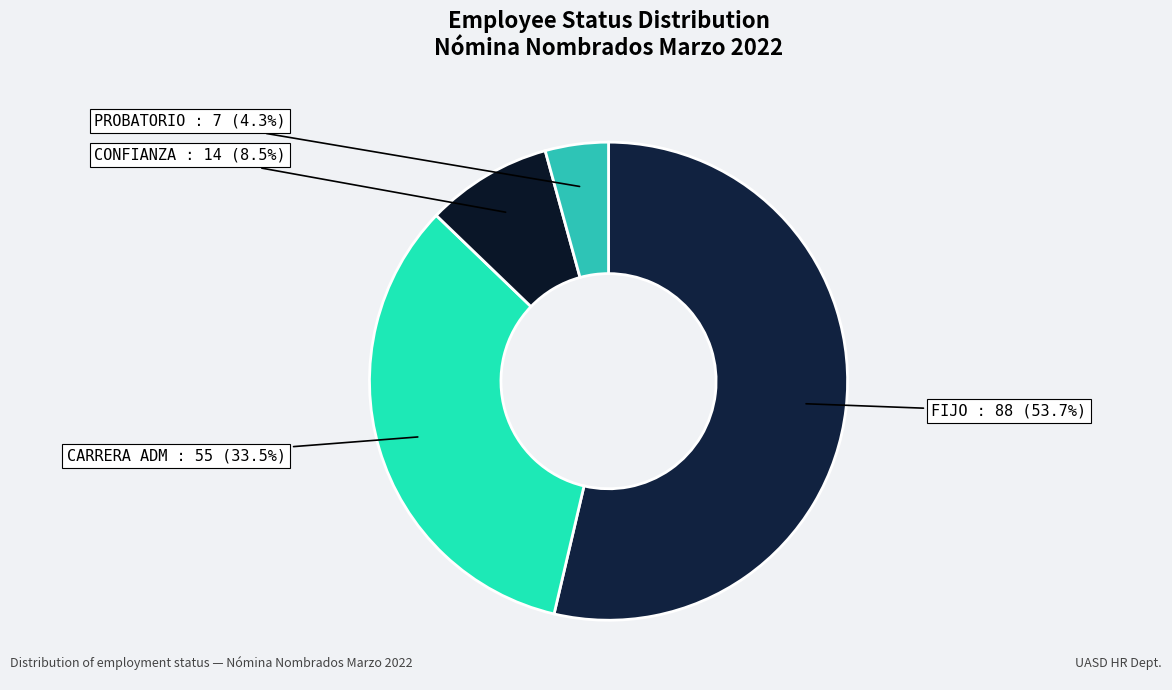

Is there a majority slice in this chart?

Yes